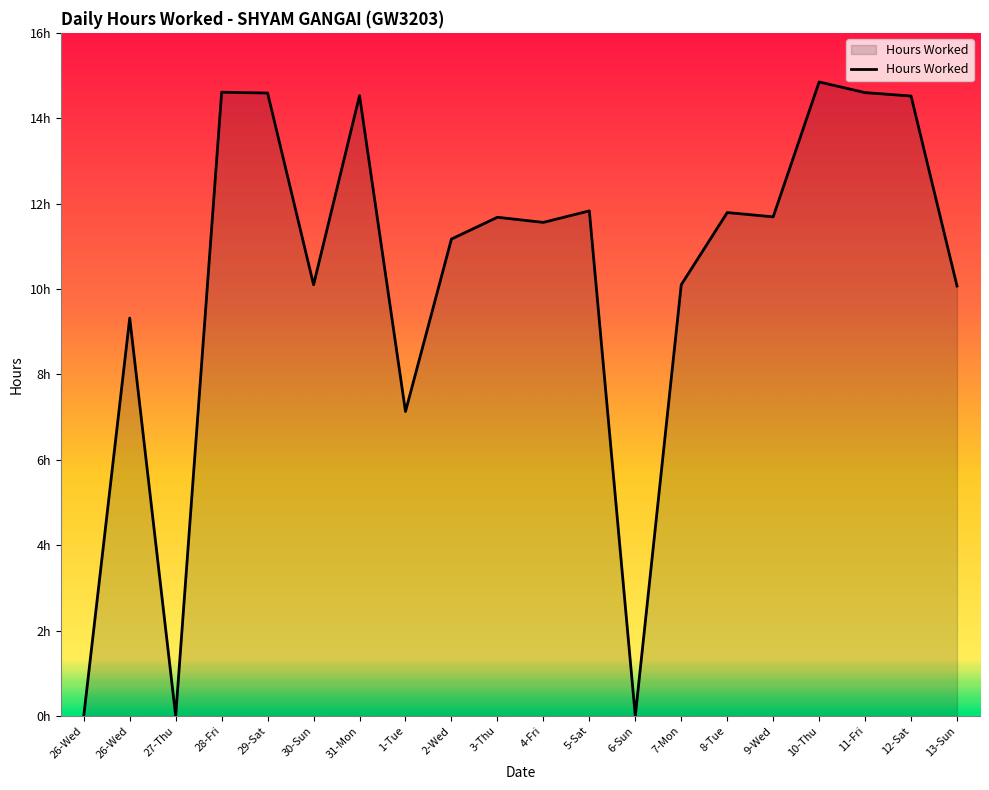

Is this an area chart (filled region under the line)?

Yes